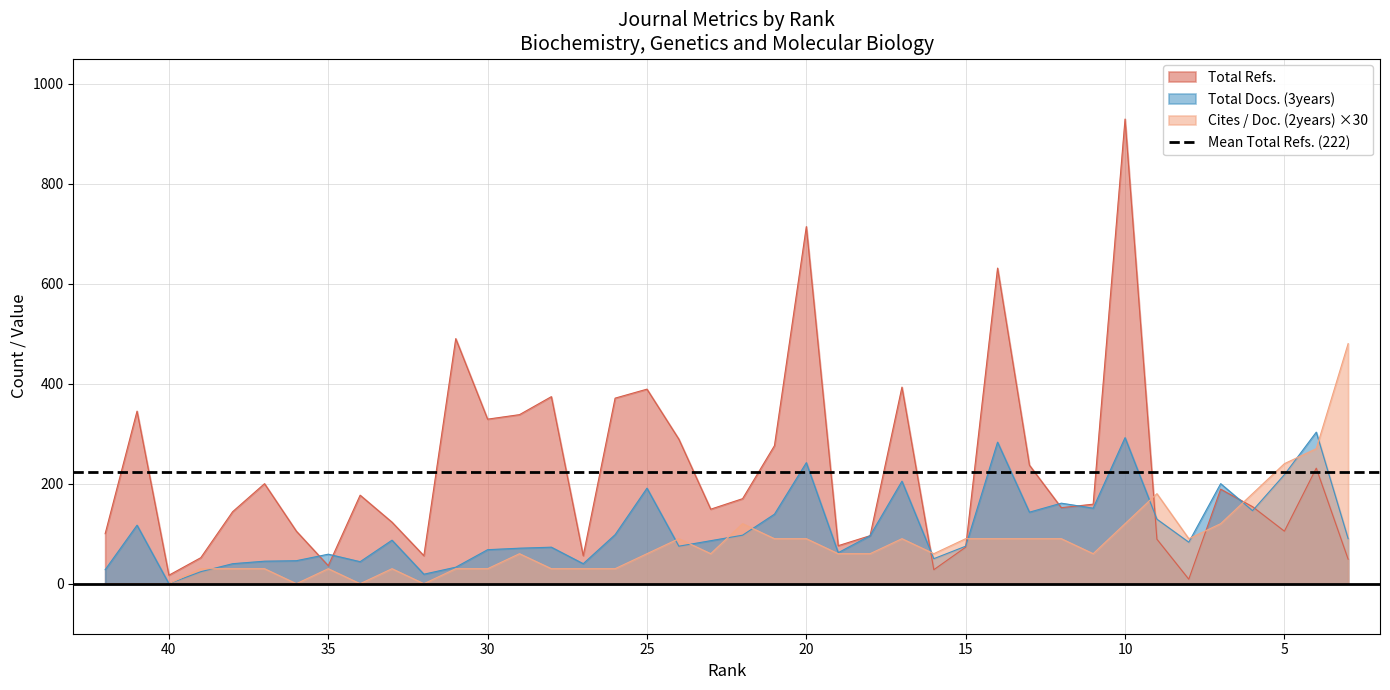

Reading right to left, extract all data points from this chart.

Total Docs. (3years): 3=90	4=303	5=218	6=146	7=200	8=83	9=129	10=292	11=151	12=161	13=143	14=283	15=75	16=50	17=205	18=96	19=62	20=242	21=139	22=97	23=86	24=75	25=191	26=98	27=40	28=73	29=71	30=68	31=33	32=19	33=87	34=44	35=59	36=46	37=45	38=40	39=24	40=0	41=117	42=28
Total Refs.: 3=49	4=231	5=105	6=154	7=189	8=9	9=89	10=929	11=159	12=152	13=237	14=631	15=73	16=28	17=393	18=96	19=76	20=714	21=276	22=170	23=149	24=289	25=389	26=371	27=56	28=374	29=338	30=329	31=490	32=56	33=123	34=177	35=36	36=105	37=200	38=144	39=52	40=17	41=345	42=100
Cites / Doc. (2years): 3=480	4=270	5=240	6=180	7=120	8=90	9=180	10=120	11=60	12=90	13=90	14=90	15=90	16=60	17=90	18=60	19=60	20=90	21=90	22=120	23=60	24=90	25=60	26=30	27=30	28=30	29=60	30=30	31=30	32=0	33=30	34=0	35=30	36=0	37=30	38=30	39=30	40=0	41=0	42=0